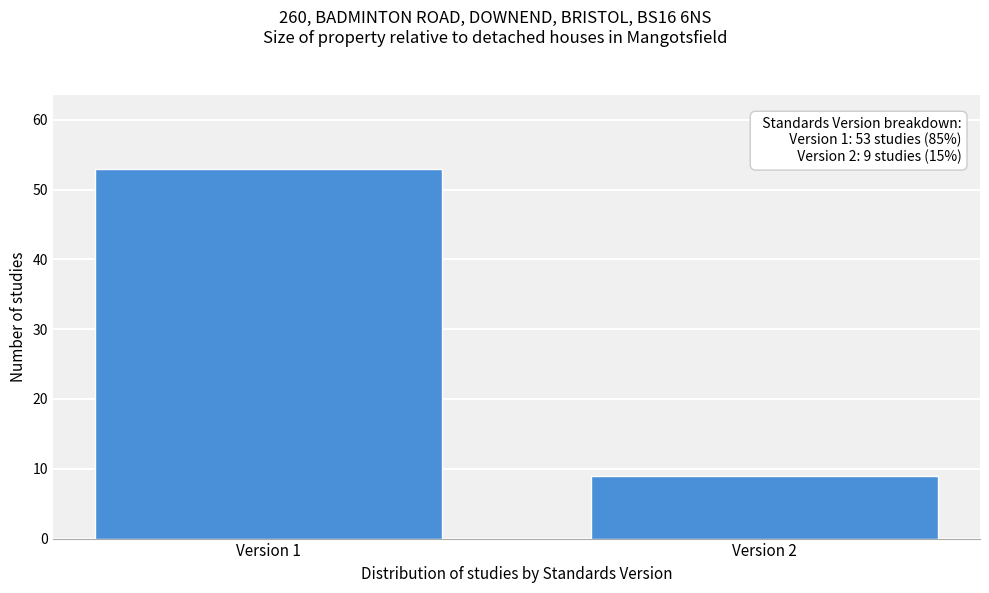

Reading left to right, transcribe all the data shown in this chart.

Version 1=53	Version 2=9